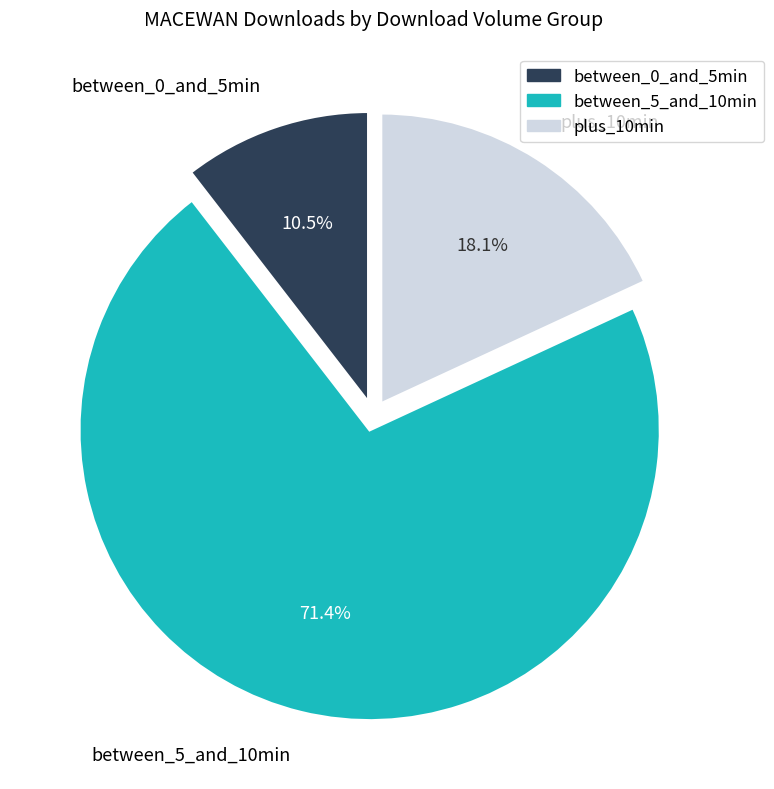

Count the number of slices in the pie.

3